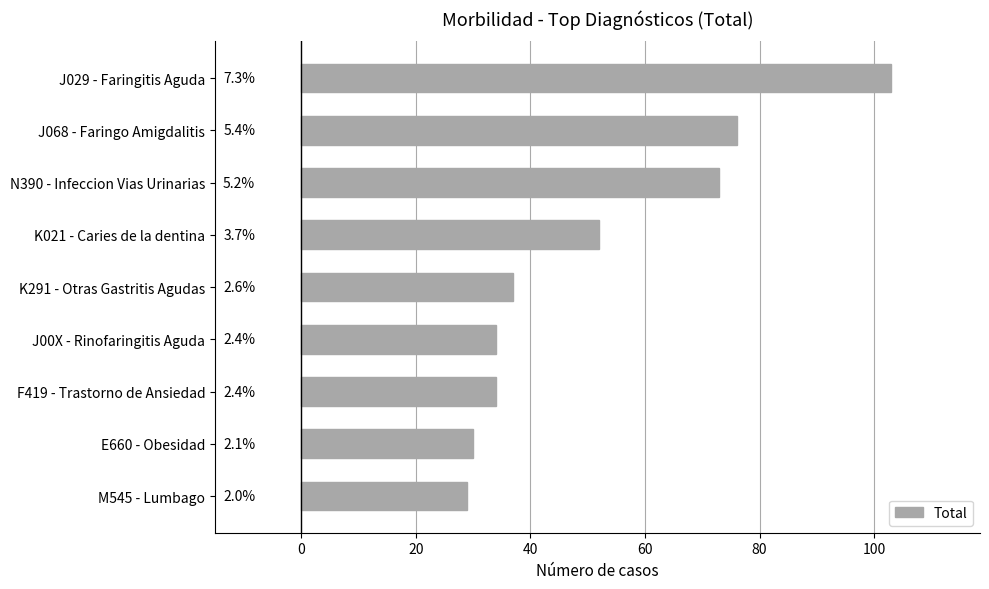

What is the sum of all values?

468